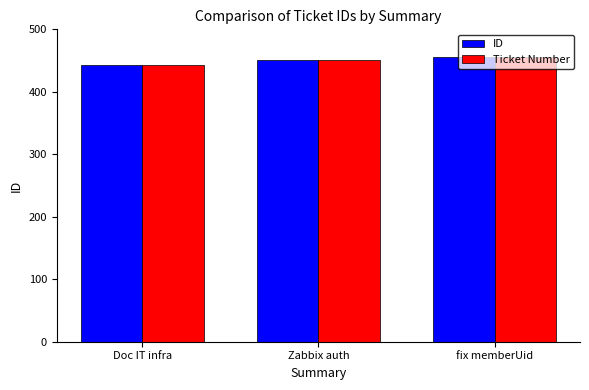

What is the value of the Ticket Number bar at the 1st from the left?

443